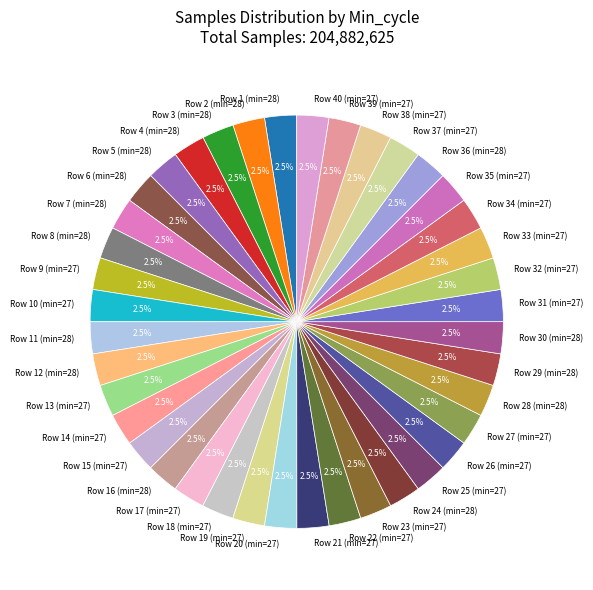

Does any single category account for the majority?

No